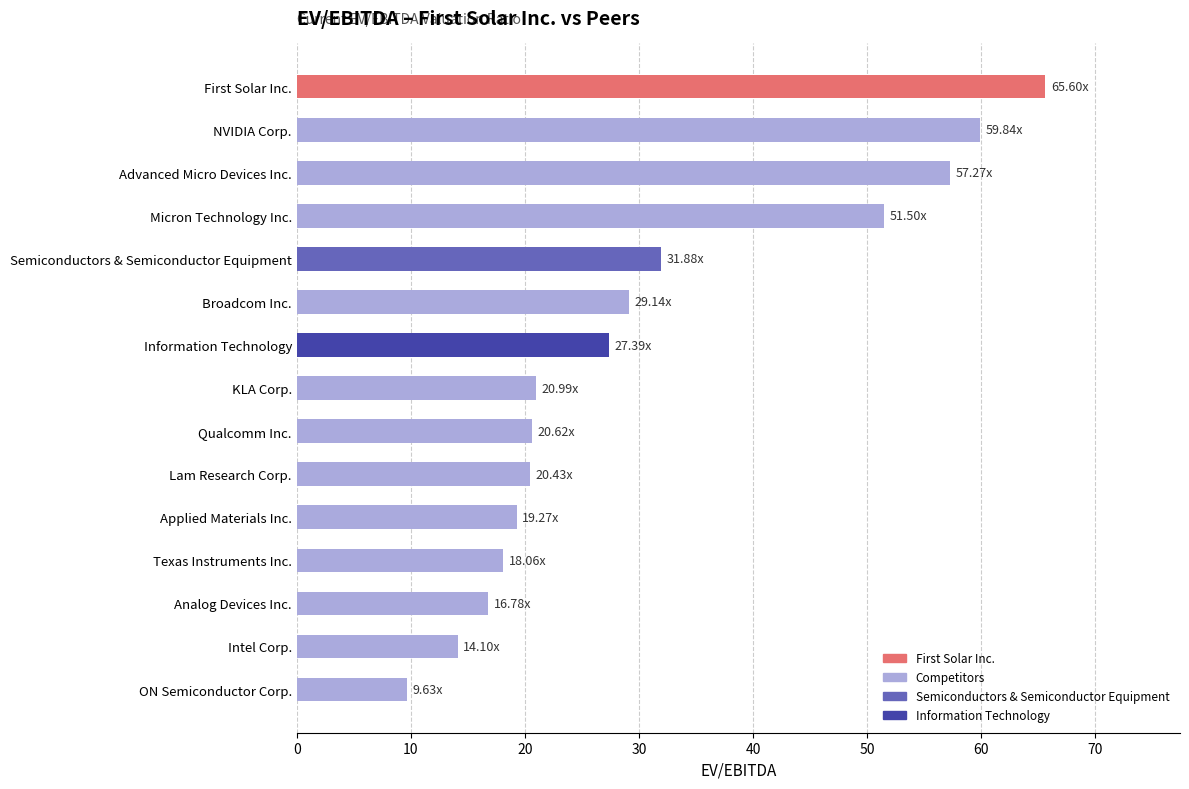

What is the maximum value shown in the chart?

65.6